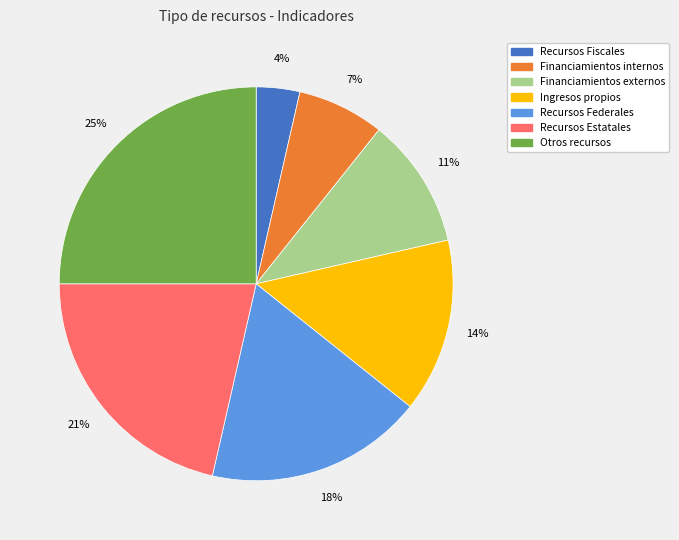

Is the sum of Ingresos propios and Otros recursos greater than half?

No